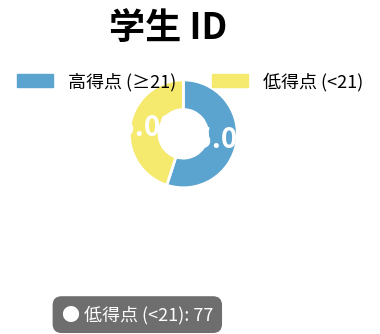

Rank the categories by value from lowest to highest.

低得点 (<21), 高得点 (≥21)